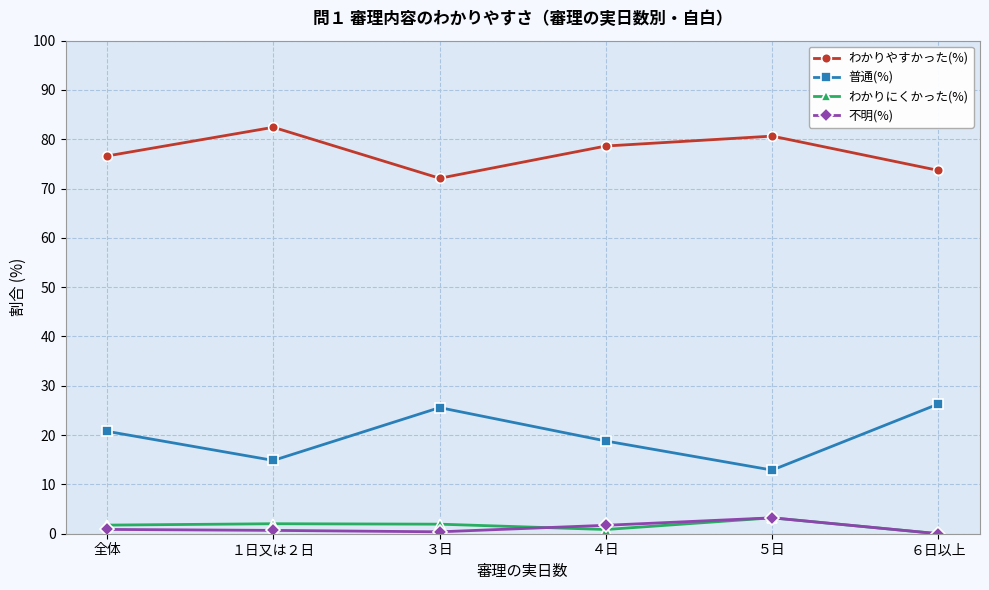

What is the maximum value shown in the chart?

82.4